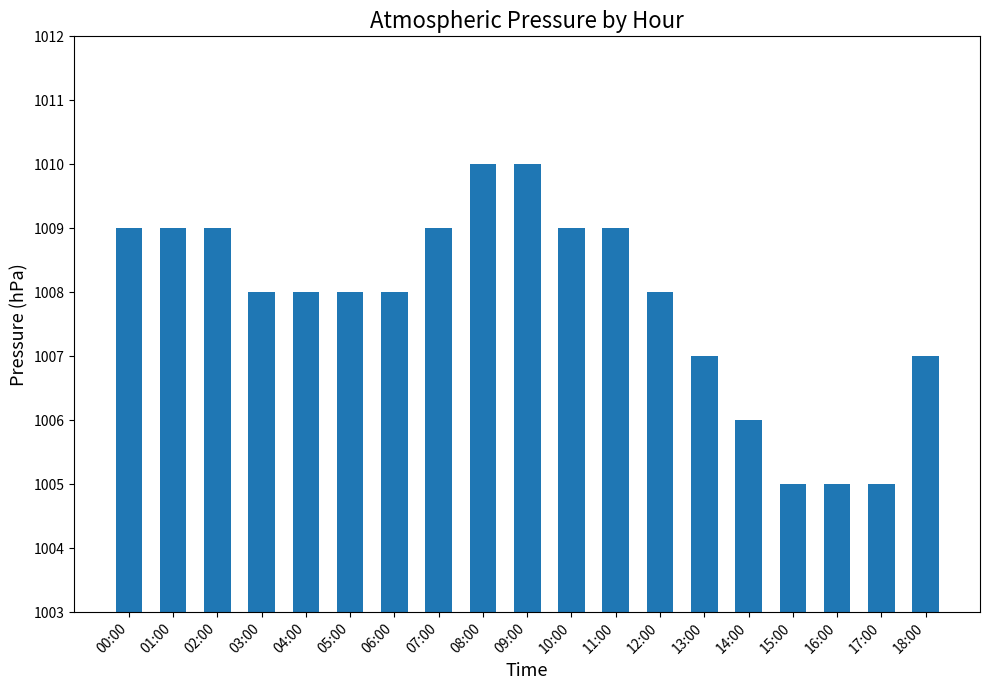

Reading left to right, transcribe all the data shown in this chart.

1009	1009	1009	1008	1008	1008	1008	1009	1010	1010	1009	1009	1008	1007	1006	1005	1005	1005	1007